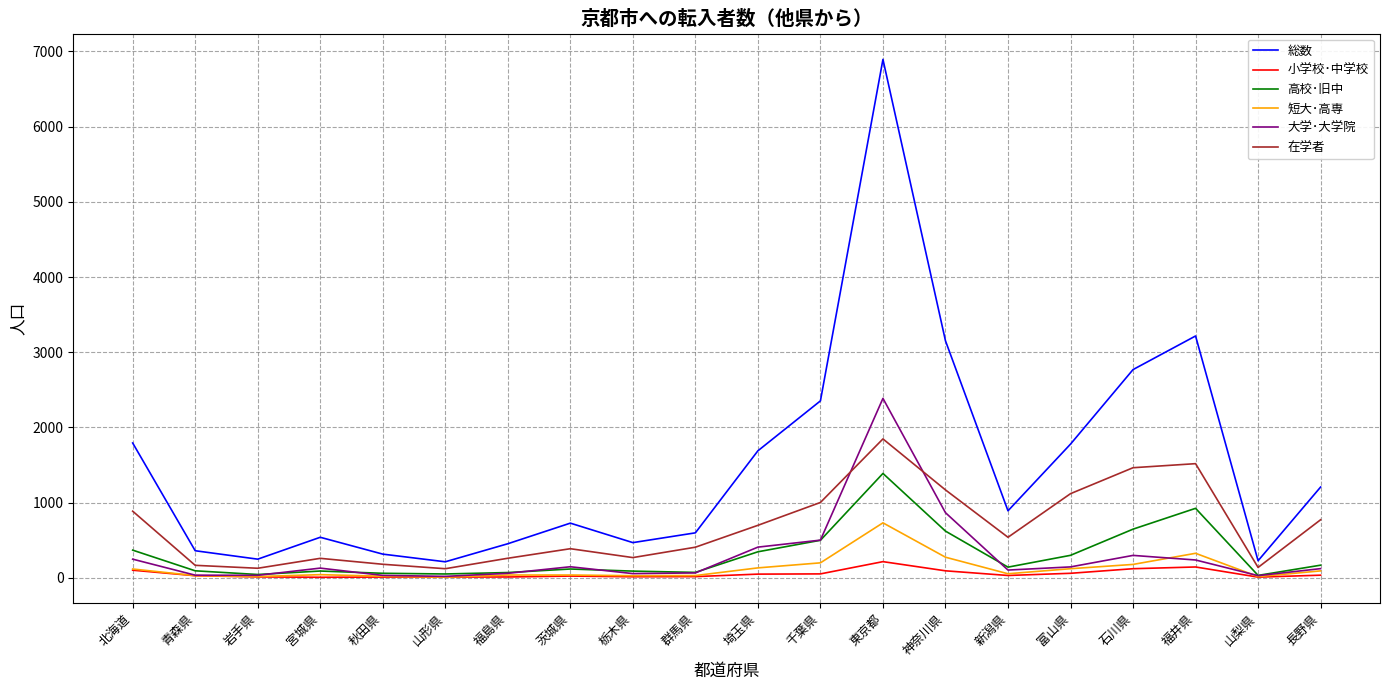

At which category is the sum across all series the highest?

東京都